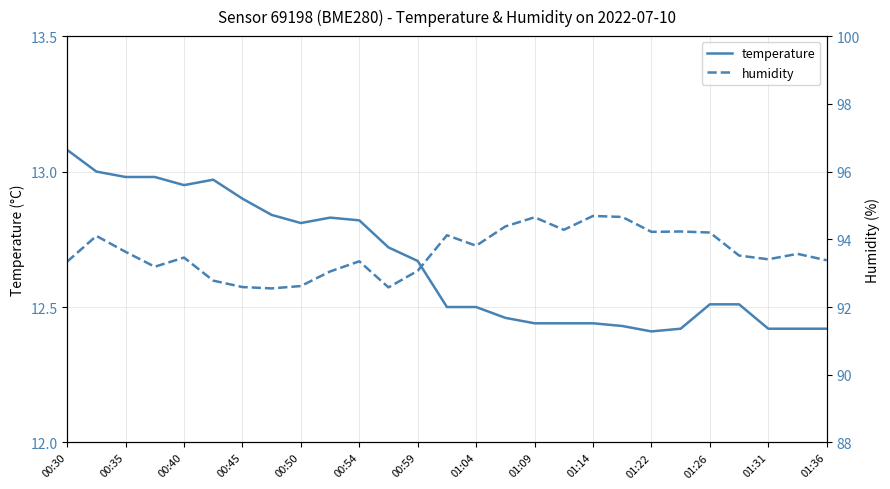

Is it true that temperature equals 12.5 at 01:26?

True